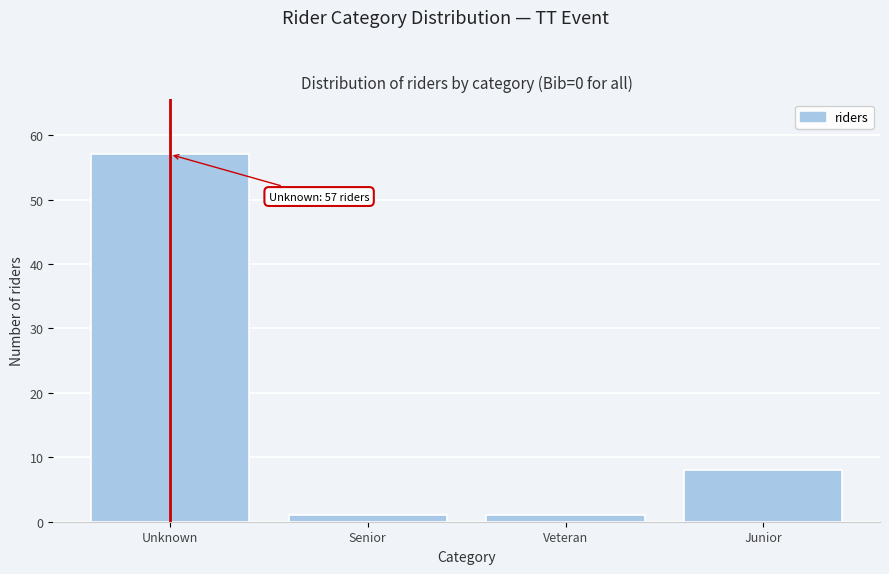

Reading right to left, list all the values displayed in this chart.

Junior=8	Veteran=1	Senior=1	Unknown=57